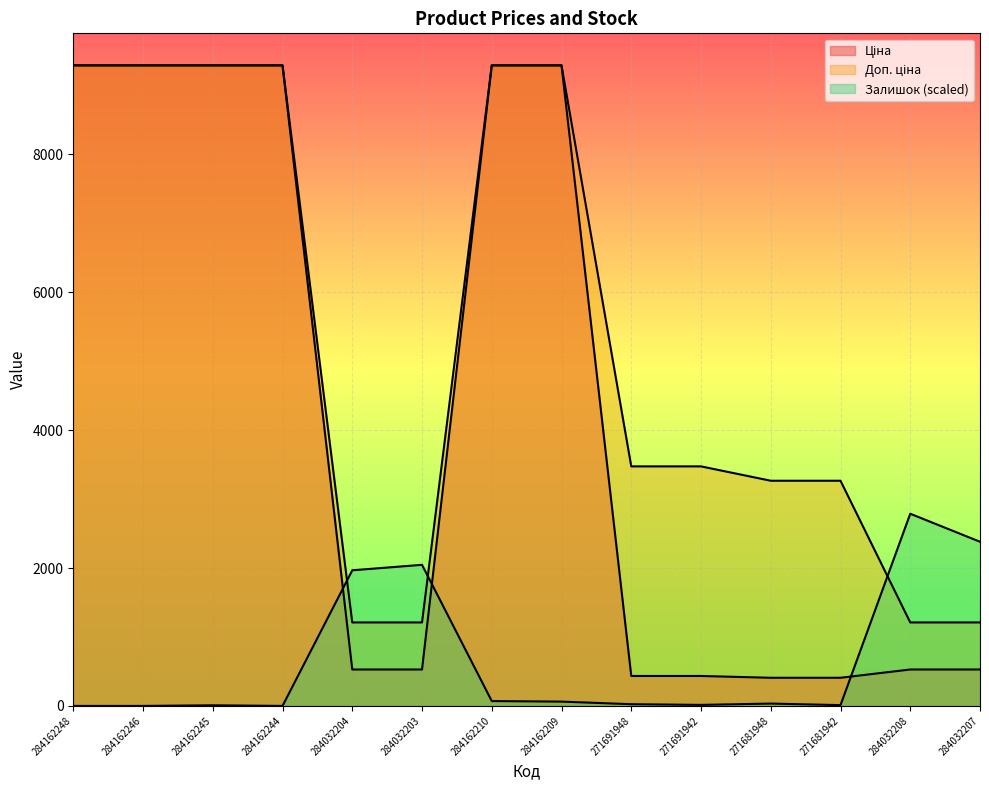

Reading left to right, extract all data points from this chart.

Ціна: 284162248=9290.5	284162246=9290.5	284162245=9290.5	284162244=9290.5	284032204=528.2	284032203=528.2	284162210=9290.5	284162209=9290.5	271691948=434.3	271691942=434.3	271681948=408.2	271681942=408.2	284032208=528.2	284032207=528.2
Доп. ціна: 284162248=9290.5	284162246=9290.5	284162245=9290.5	284162244=9290.5	284032204=1210.7	284032203=1210.7	284162210=9290.5	284162209=9290.5	271691948=3474.1	271691942=3474.1	271681948=3265.8	271681942=3265.8	284032208=1210.7	284032207=1210.7
Залишок: 284162248=0.0	284162246=0.0	284162245=9.1	284162244=0.0	284032204=1967.0	284032203=2046.4	284162210=70.3	284162209=62.4	271691948=25.0	271691942=14.7	271681948=34.0	271681942=11.3	284032208=2787.1	284032207=2381.0